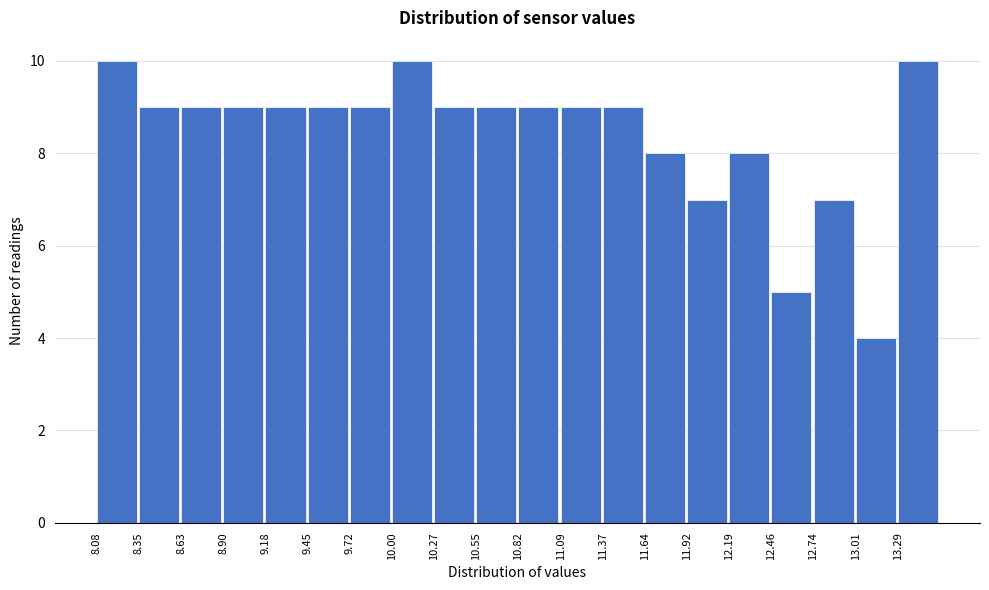

Reading left to right, transcribe this chart: for each bar, give the range it covers on the x-axis and its height. Neither the bar edges nor the heights are printed on the chart, so give them approximately, as read against the axes.

8.10 to 8.35: 10
8.35 to 8.65: 9
8.65 to 8.90: 9
8.90 to 9.20: 9
9.20 to 9.45: 9
9.45 to 9.70: 9
9.70 to 10.00: 9
10.00 to 10.25: 10
10.25 to 10.55: 9
10.55 to 10.80: 9
10.80 to 11.10: 9
11.10 to 11.35: 9
11.35 to 11.65: 9
11.65 to 11.90: 8
11.90 to 12.20: 7
12.20 to 12.45: 8
12.45 to 12.75: 5
12.75 to 13.00: 7
13.00 to 13.30: 4
13.30 to 13.55: 10